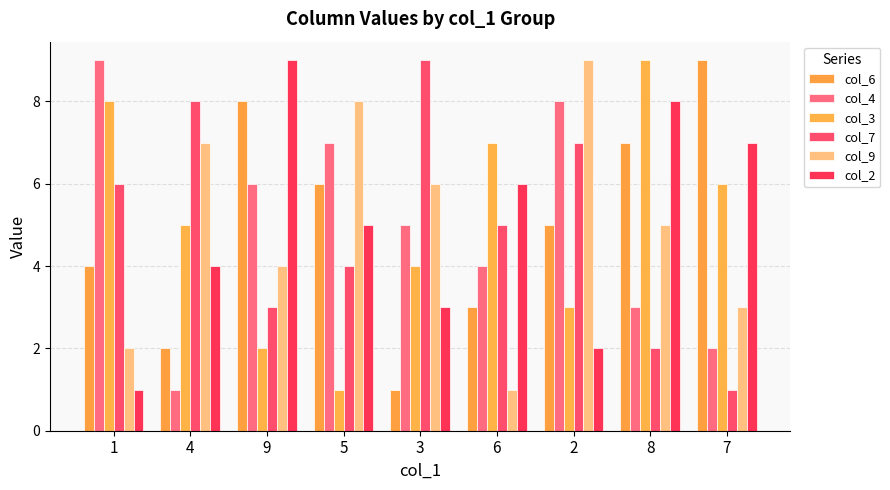

What is the total value across all series at 6?

26